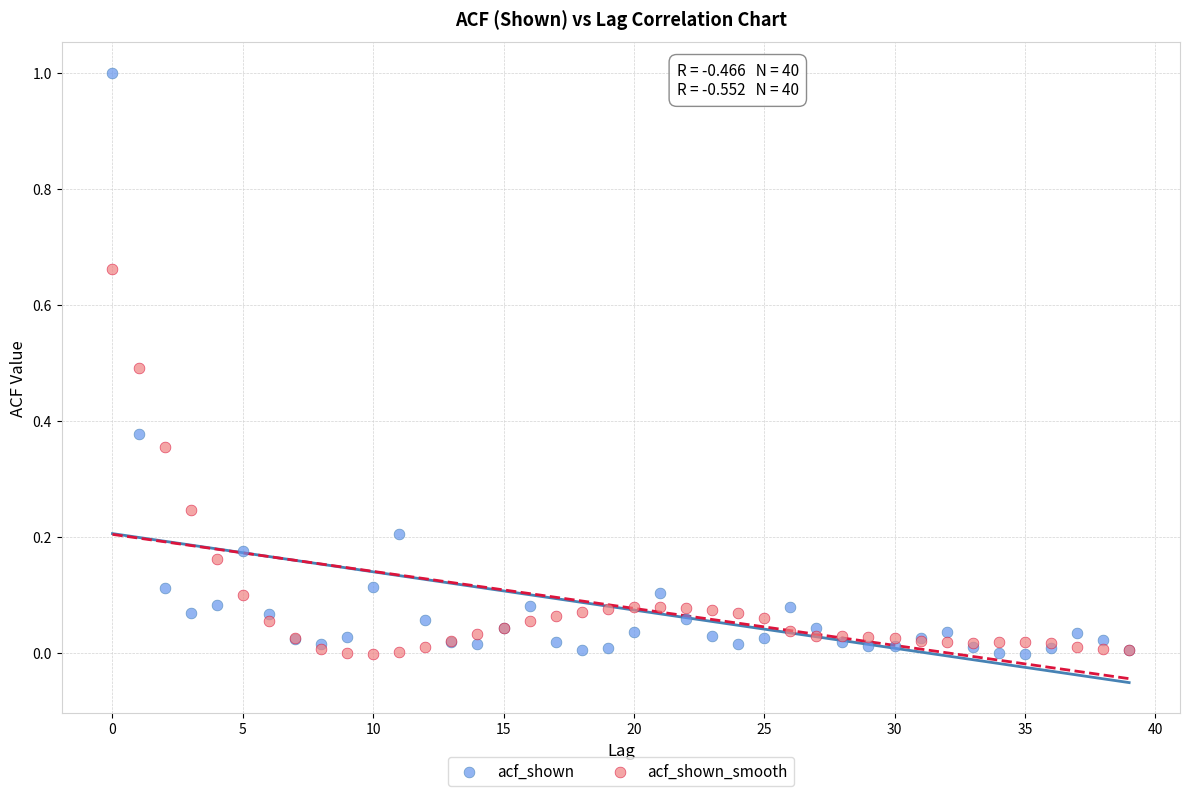

Which series reaches the maximum Y coordinate?

acf_shown